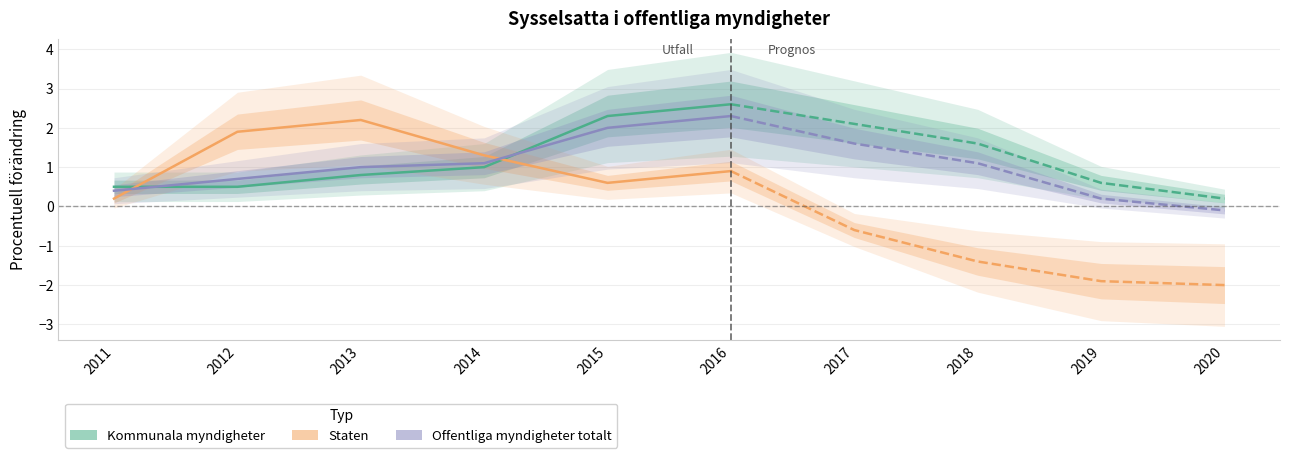

List the series in order of their peak value, highest first.

Kommunala myndigheter, Offentliga myndigheter totalt, Staten